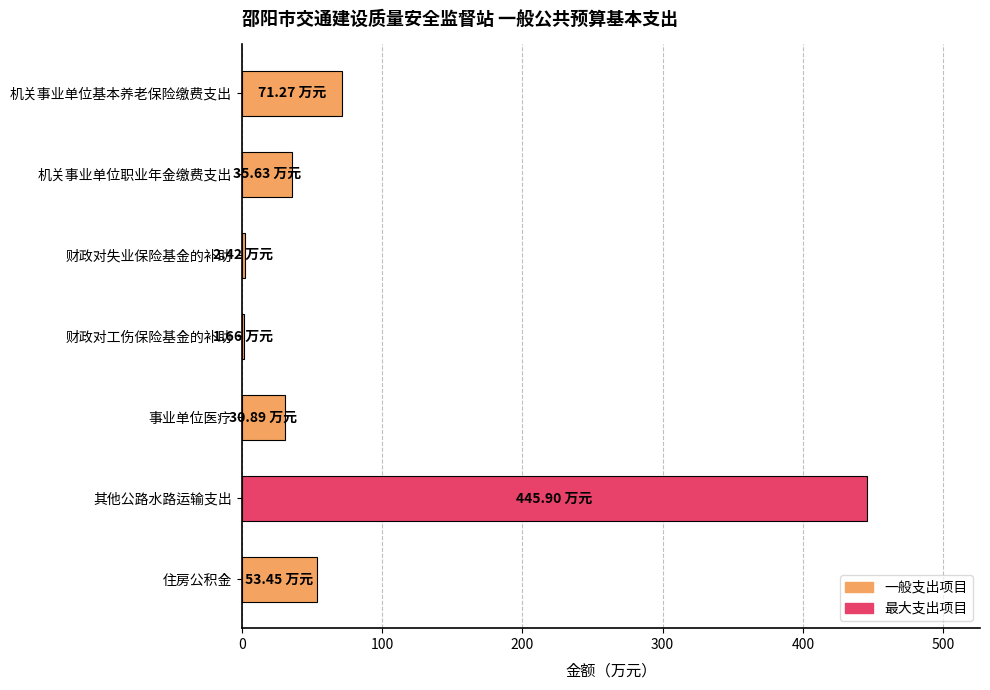

What is the label of the 4th bar from the top?

财政对工伤保险基金的补助